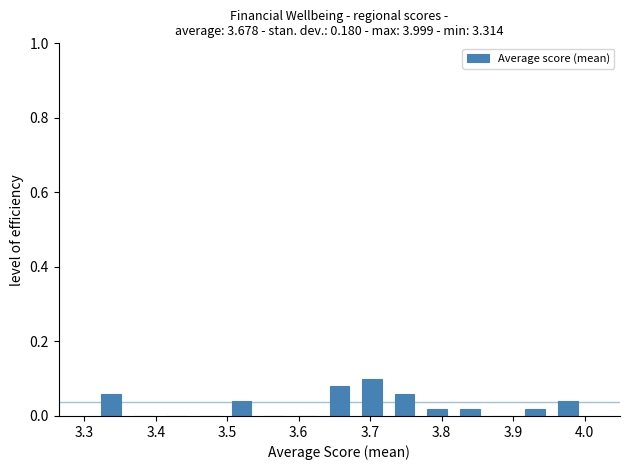

Reading left to right, list every bar in this chart as the range it spans on the x-axis followed by its height. Neither the bar edges nor the heights are printed on the chart, so give them approximately, as read against the axes.

3.31 to 3.36: 0.06
3.36 to 3.41: 0
3.41 to 3.45: 0
3.45 to 3.50: 0
3.50 to 3.54: 0.04
3.54 to 3.59: 0
3.59 to 3.63: 0
3.63 to 3.68: 0.08
3.68 to 3.73: 0.10
3.73 to 3.77: 0.06
3.77 to 3.82: 0.02
3.82 to 3.86: 0.02
3.86 to 3.91: 0
3.91 to 3.95: 0.02
3.95 to 4.00: 0.04